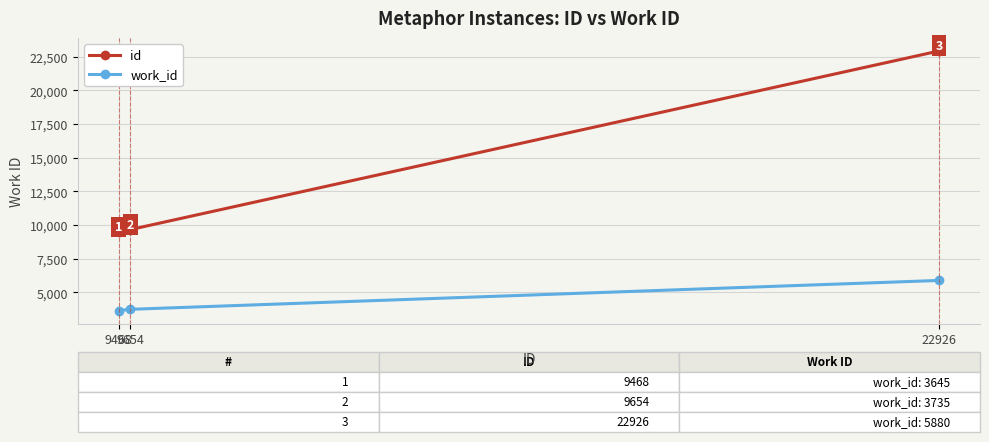

At how many categories does at least one series exceed 4496?

3